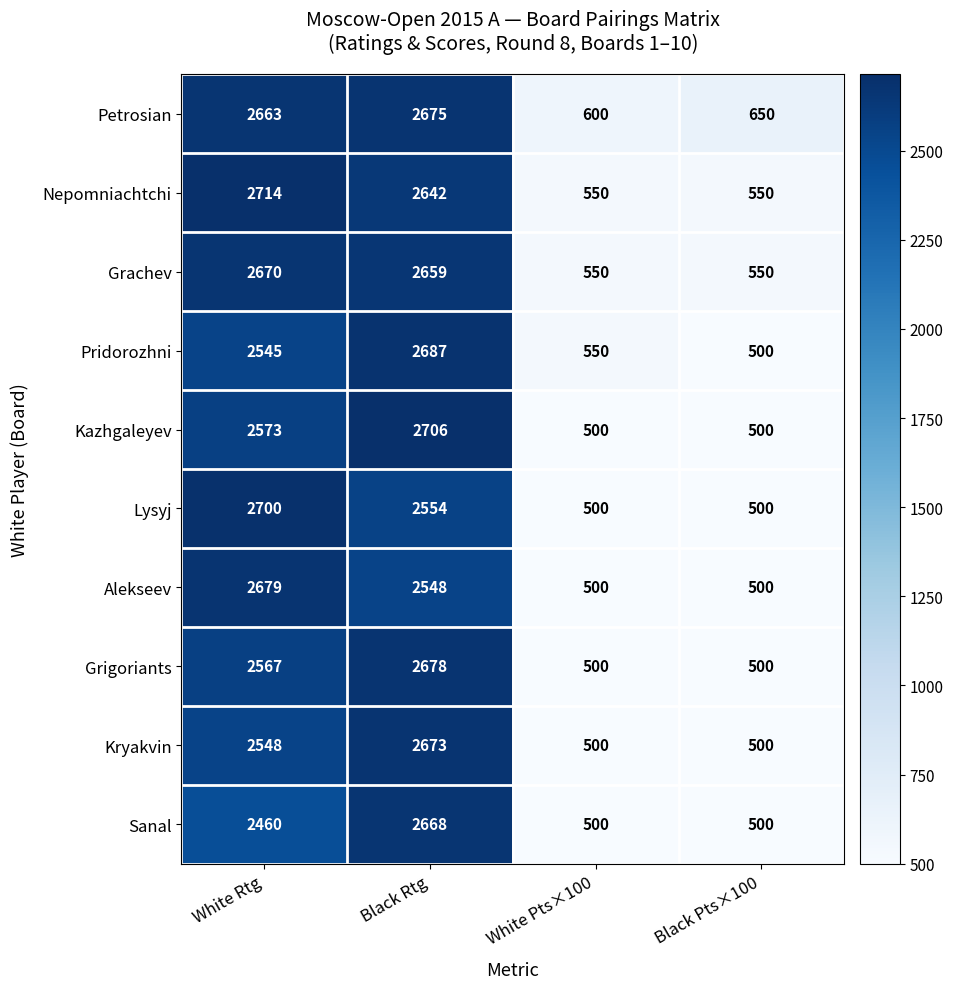

What is the minimum value for Kryakvin?

500